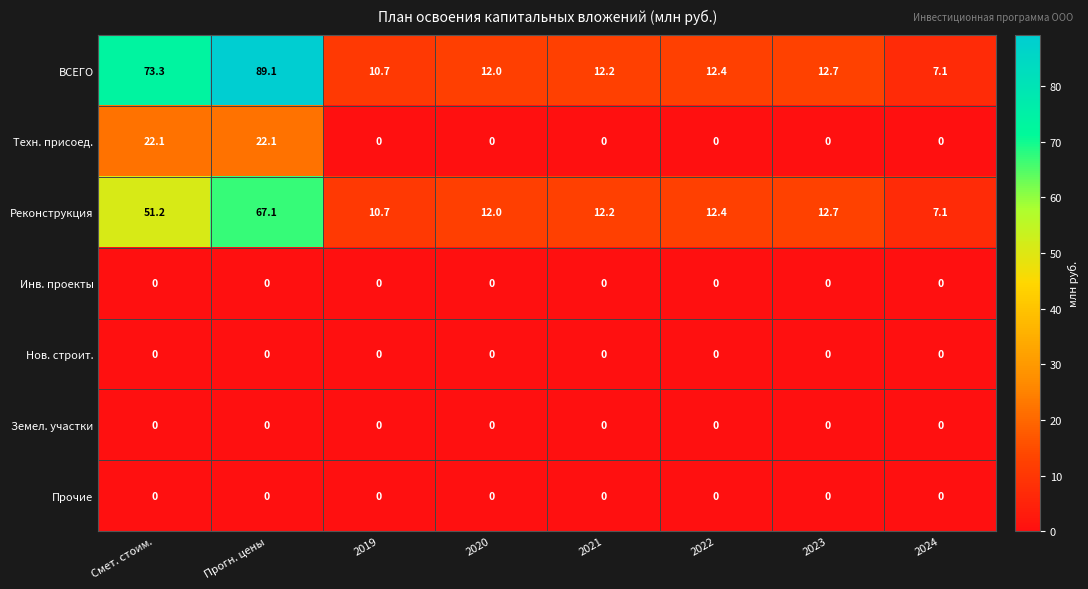

How many values in the ВСЕГО series are below 12?

2